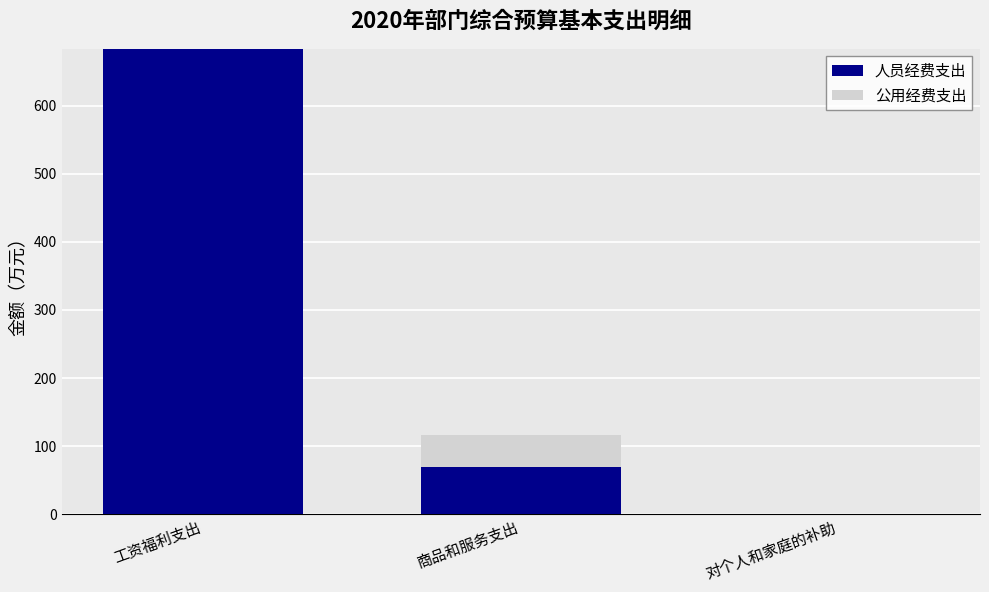

At which category is the sum across all series the highest?

工资福利支出